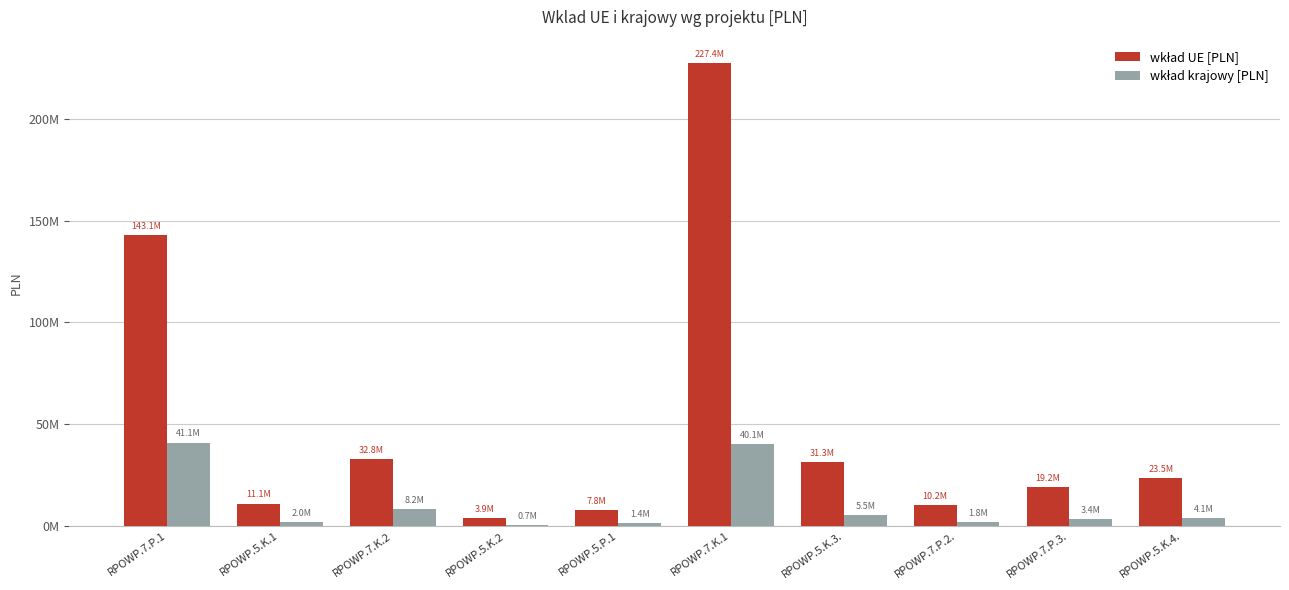

Are the bars horizontal?

No